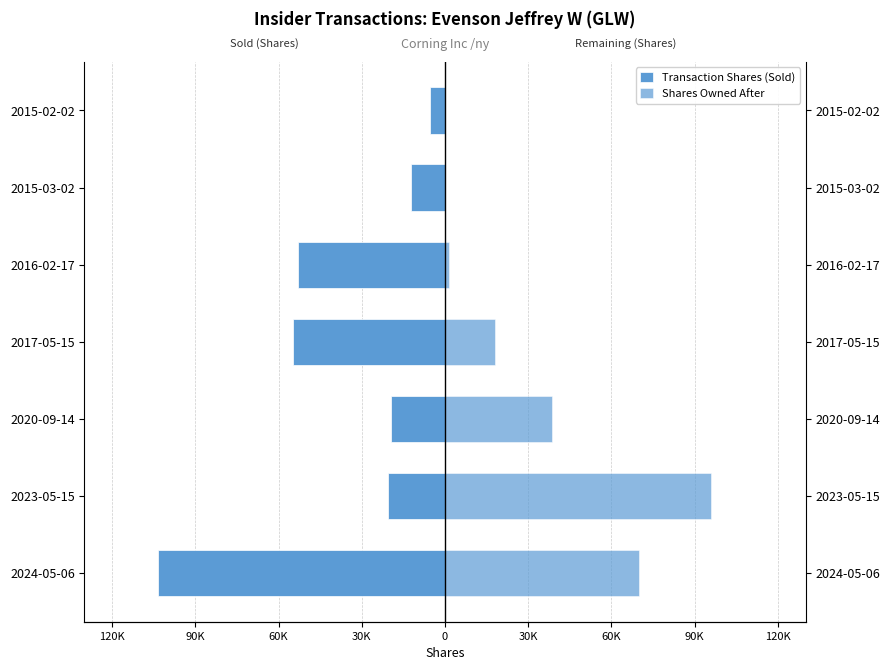

What are all the series names shown in the legend?

Transaction Shares (Sold), Shares Owned After